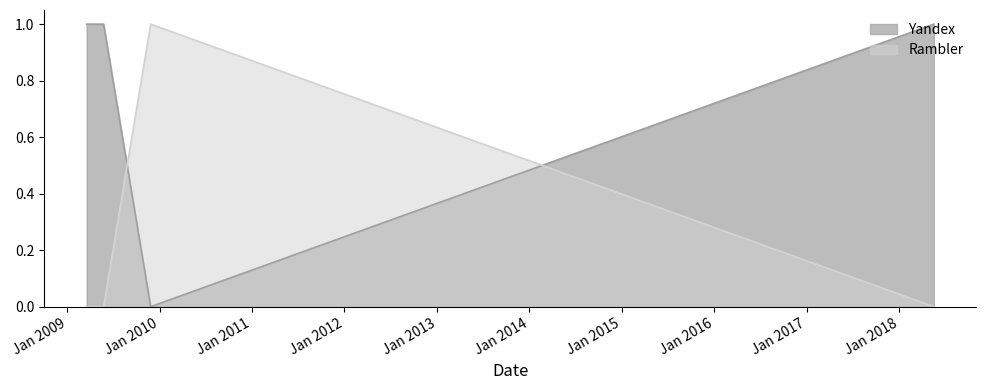

Which series ends up on top after the final intersection of Rambler and Yandex?

Yandex